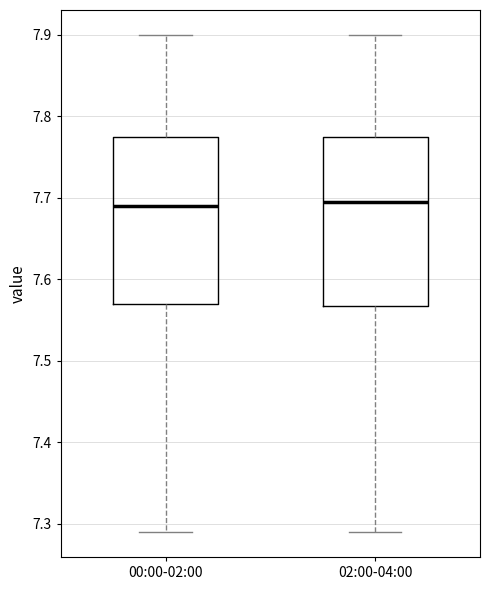

Where does the lower whisker of the box for 00:00-02:00 end on the y-axis? The values are not printed on the chart, so give them approximately, as read against the axis.

7.29